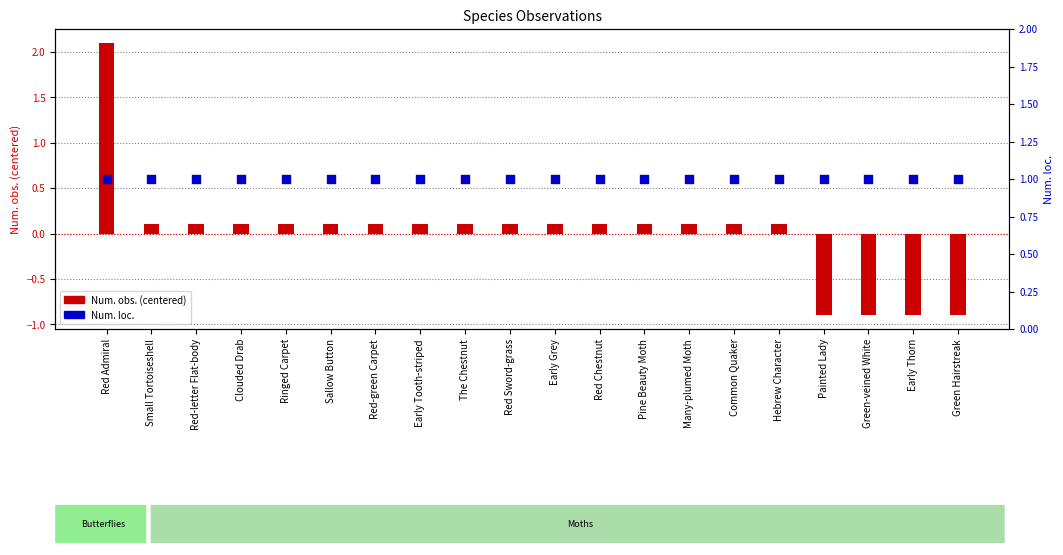

Which series contains the lowest Y value?

Num. obs. (centered)